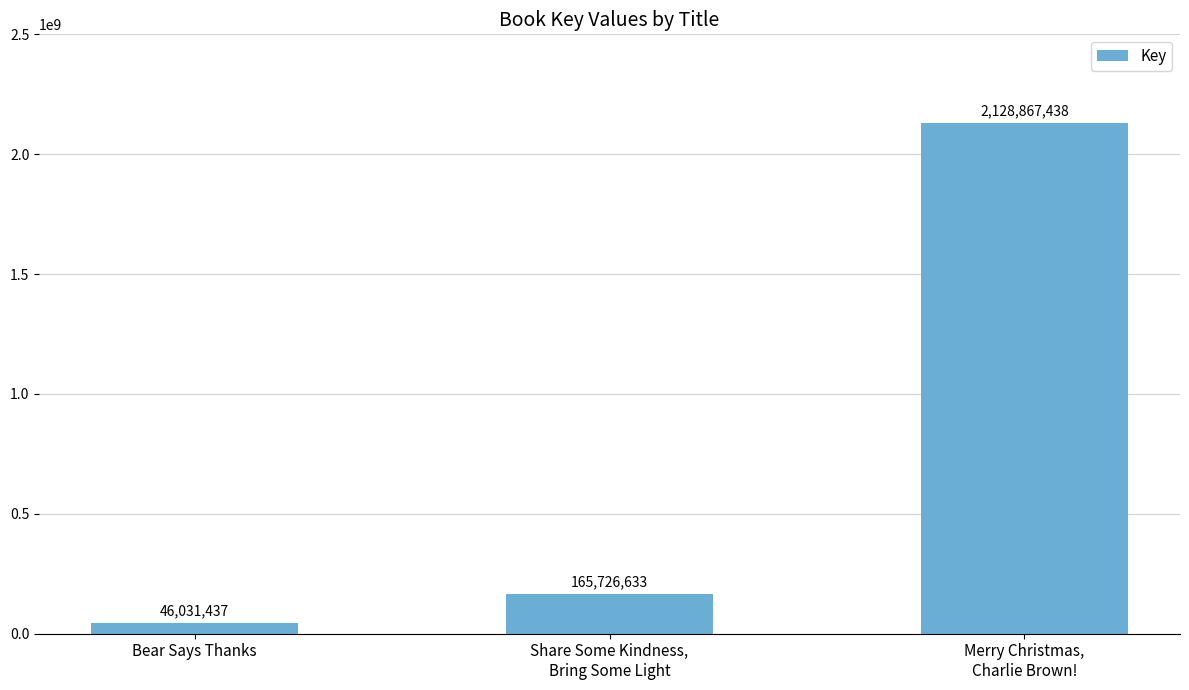

What is the smallest value displayed?

46031437